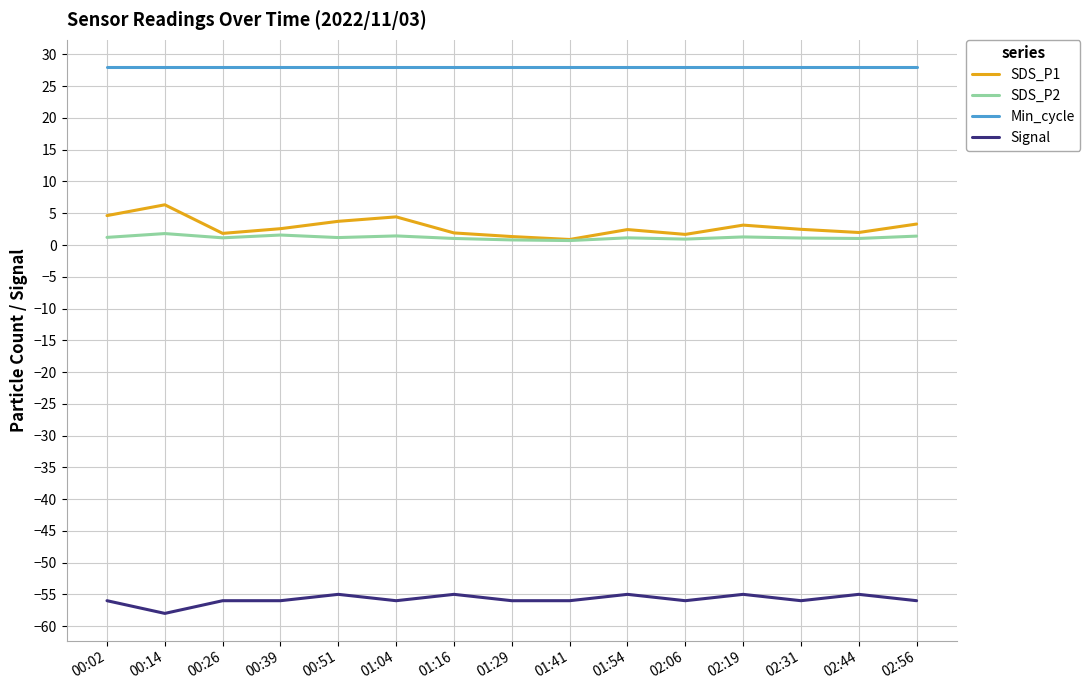

Is this an area chart (filled region under the line)?

No